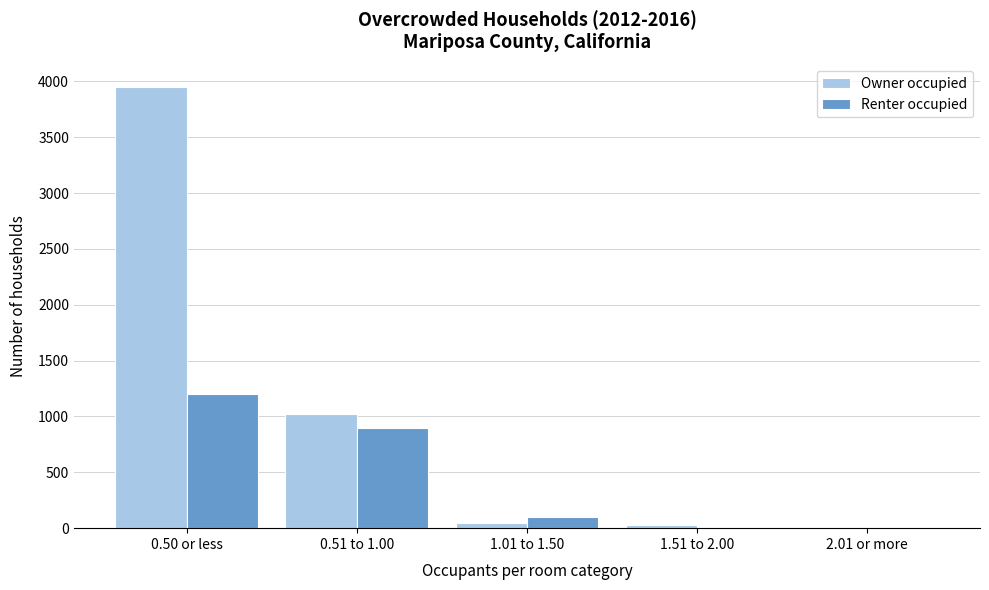

Which series has the largest total across all categories?

Owner occupied